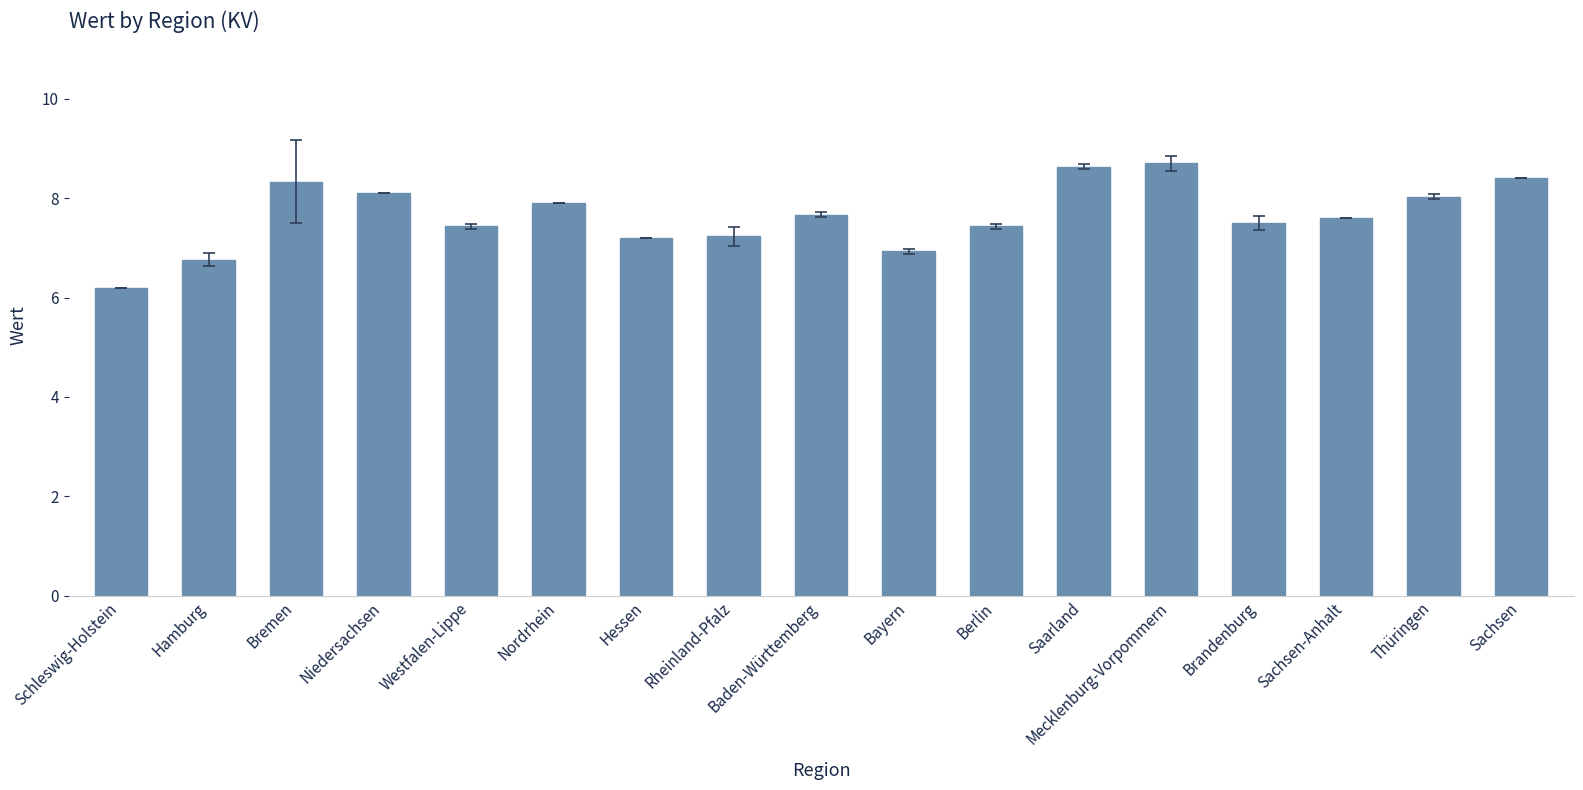

Is it true that the value at Rheinland-Pfalz is 3.2?

False